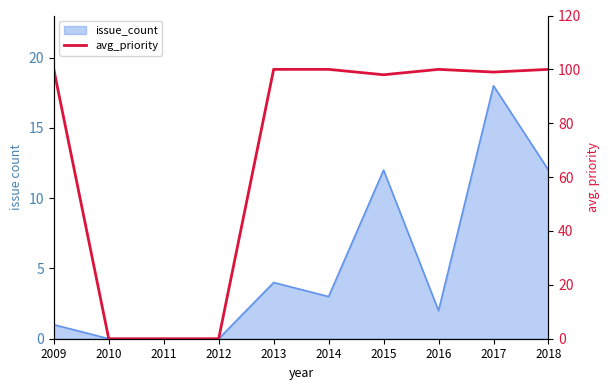

How many points are higher than both their immediate neighbors (excluding endpoints)?

1